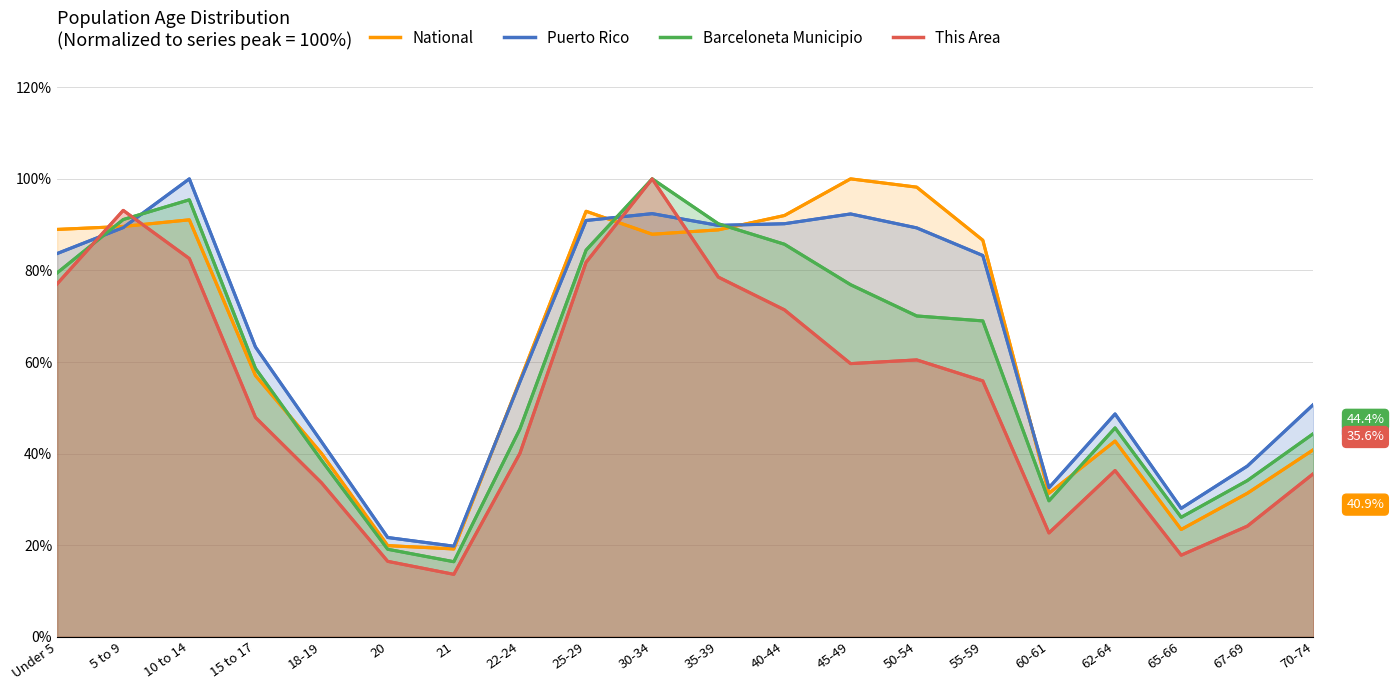

At which category is the sum across all series the highest?

30-34